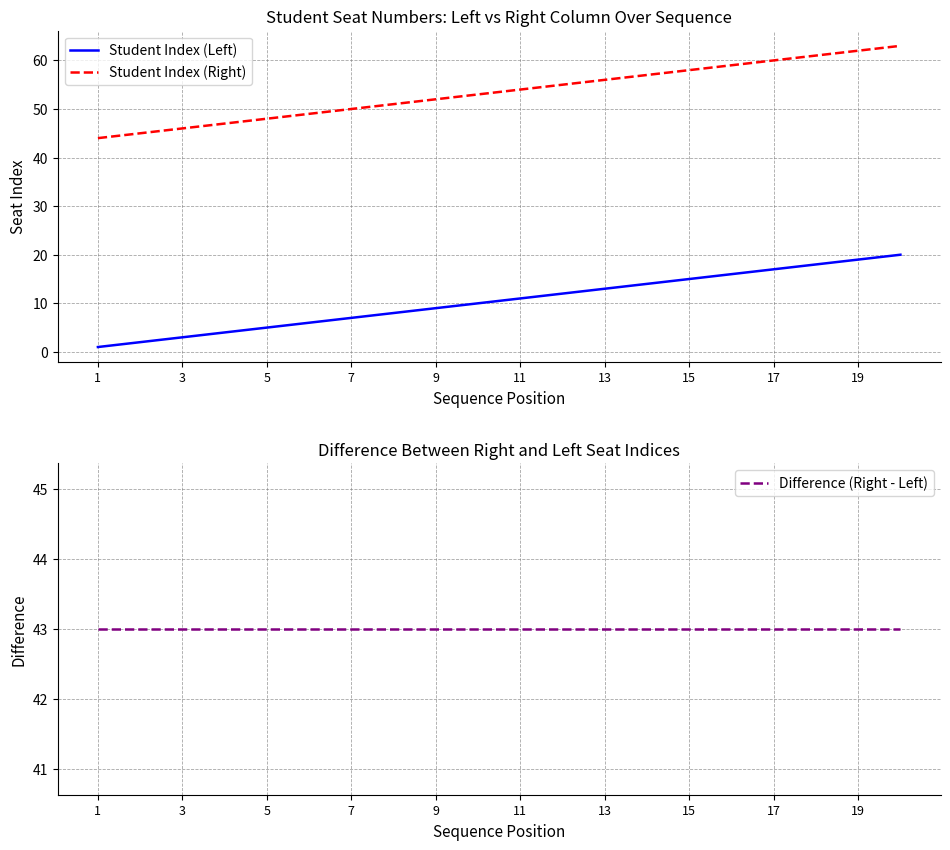

Rank the series by their maximum value, from lowest to highest.

Student Index (Left), Difference (Right - Left), Student Index (Right)